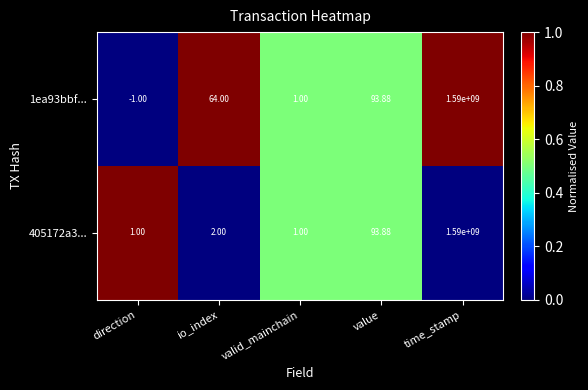

Is the value of 405172a3... at direction greater than the value of 1ea93bbf... at io_index?

No